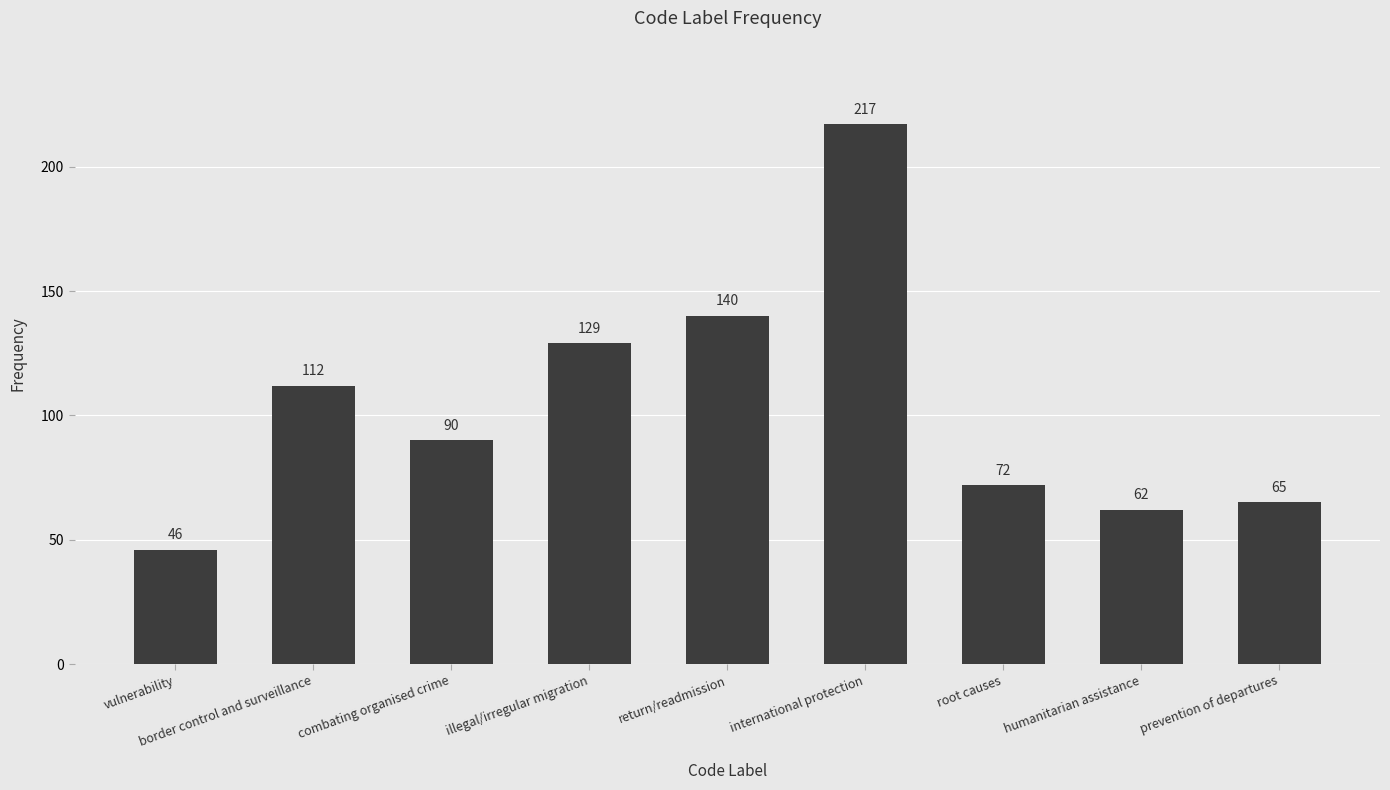

What is the greatest value displayed?

217